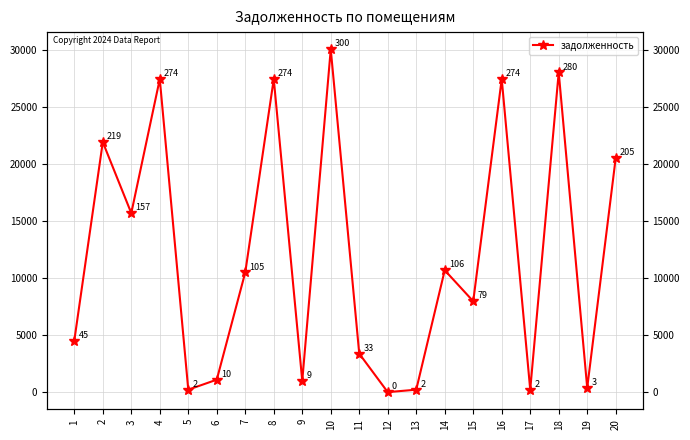

Reading left to right, transcribe all the data shown in this chart.

4518.1	21932.6	15701.1	27464.0	215.2	1092.5	10508.0	27464.0	988.0	30077.0	3375.6	0.0	215.2	10692.3	7971.6	27464.0	215.2	28050.5	379.6	20537.1